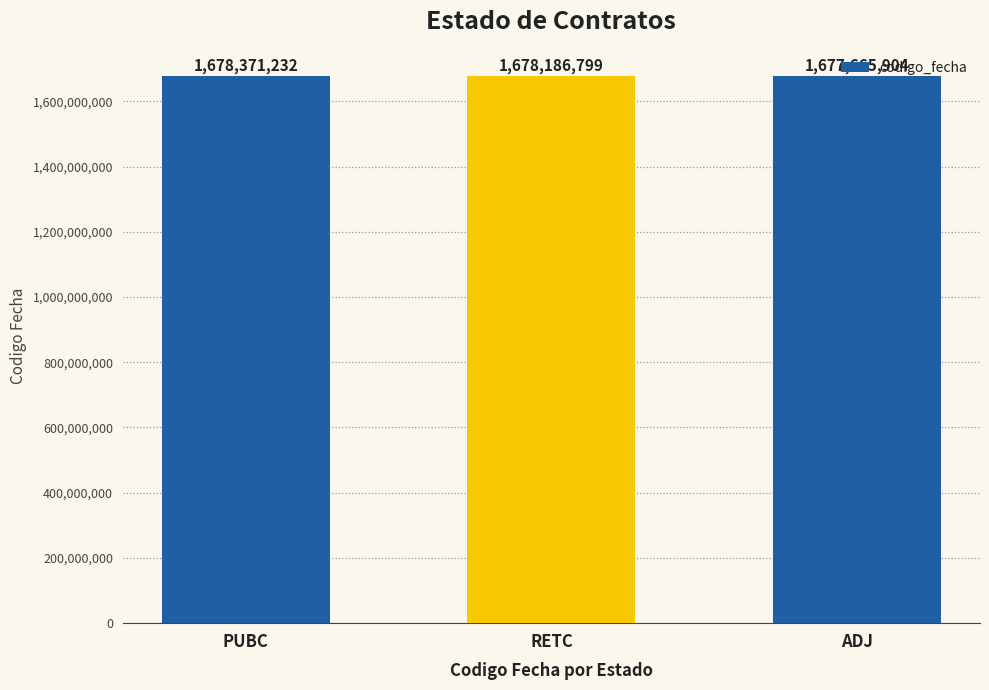

Which has a higher value, PUBC or ADJ?

PUBC